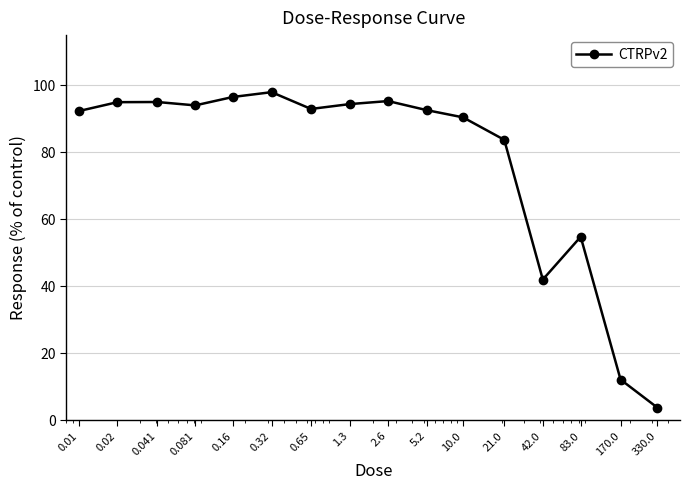

True or false: the data has more than 2 interior local peaks.

True